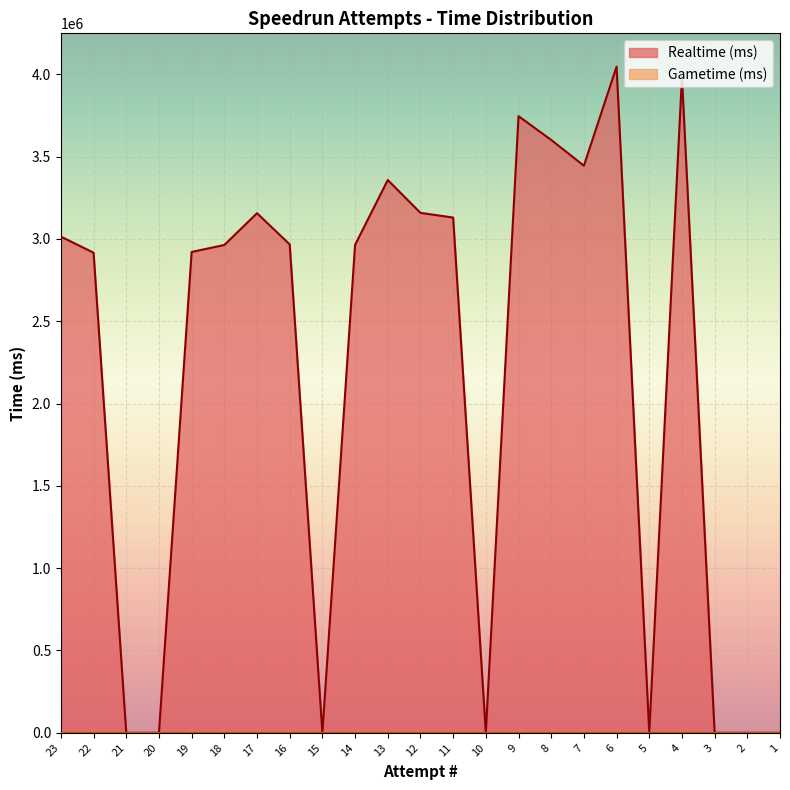

Does the chart display data point markers on the line(s)?

No